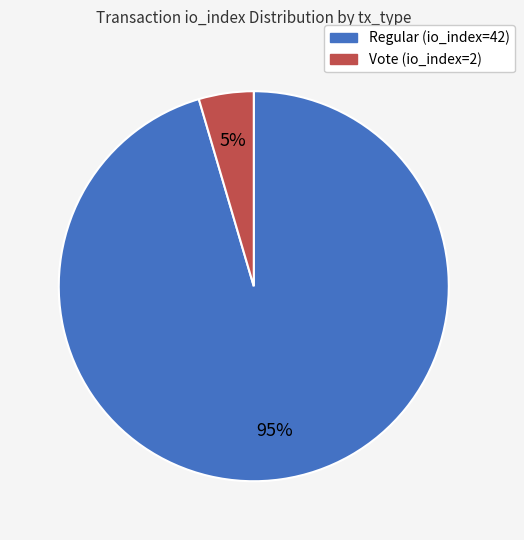

Combined, do Vote (io_index=2) and Regular (io_index=42) account for over 50%?

Yes